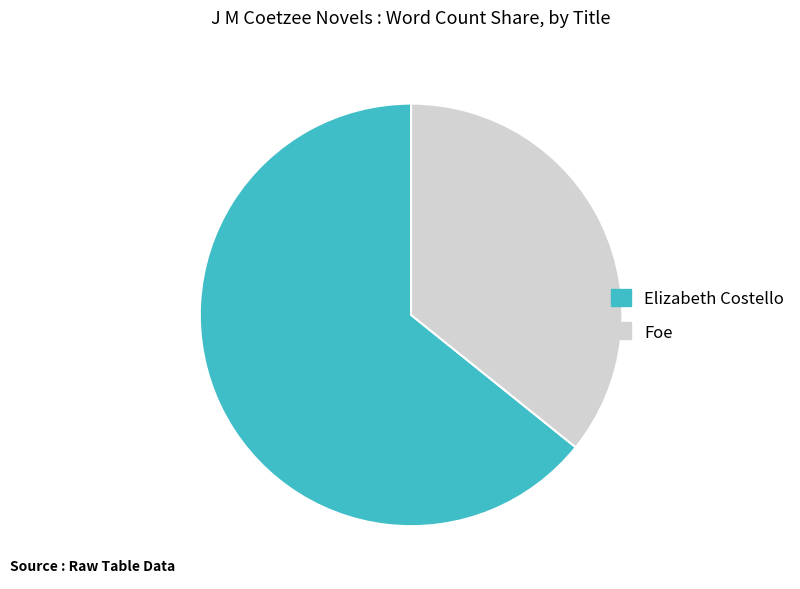

Does any single category account for the majority?

Yes